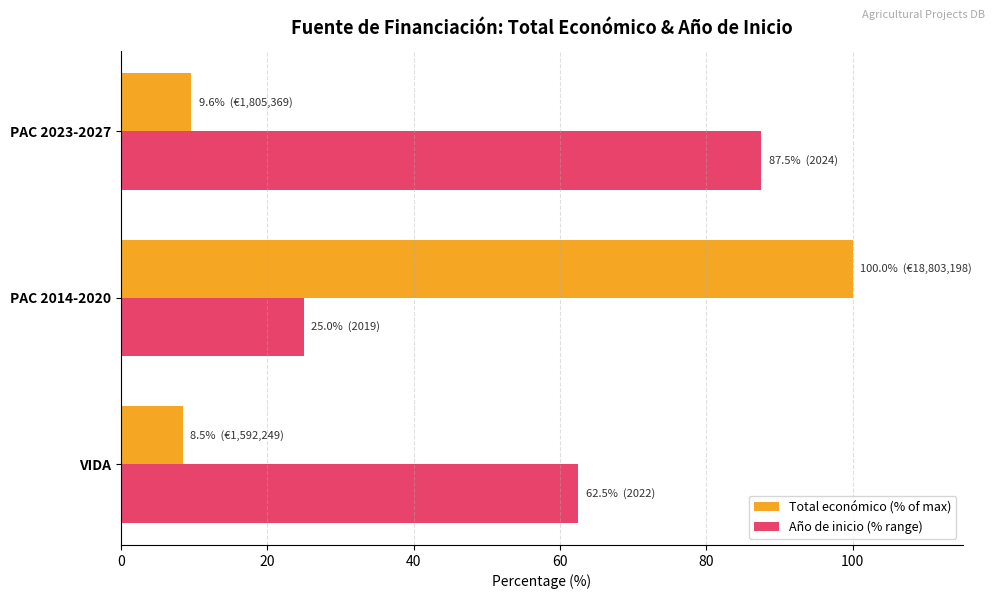

What is the difference between the maximum and minimum values in the Año de inicio (% range) series?

62.5